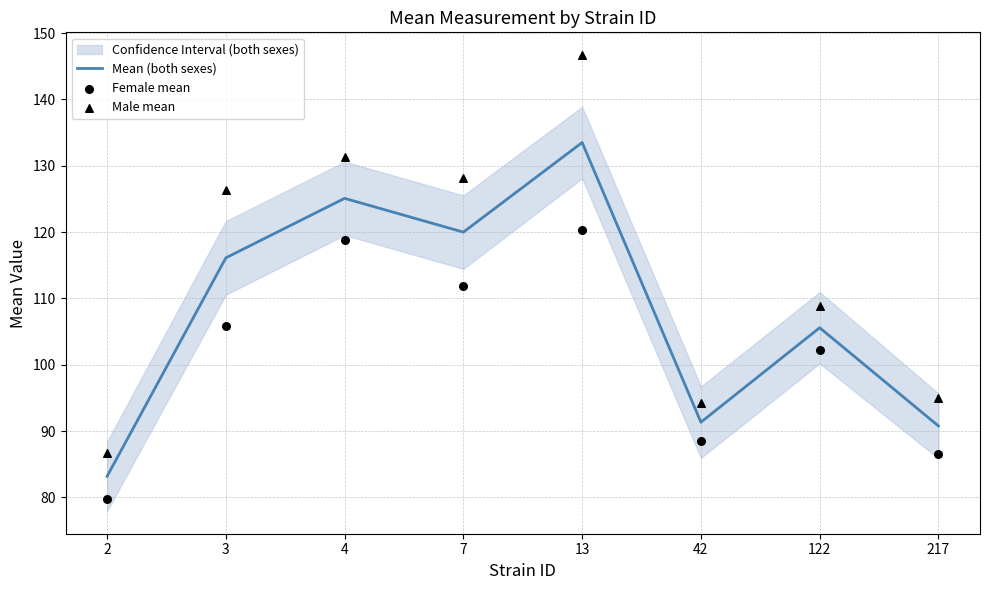

Is the value of Mean (both sexes) at 13 greater than the value of Female mean at 122?

Yes